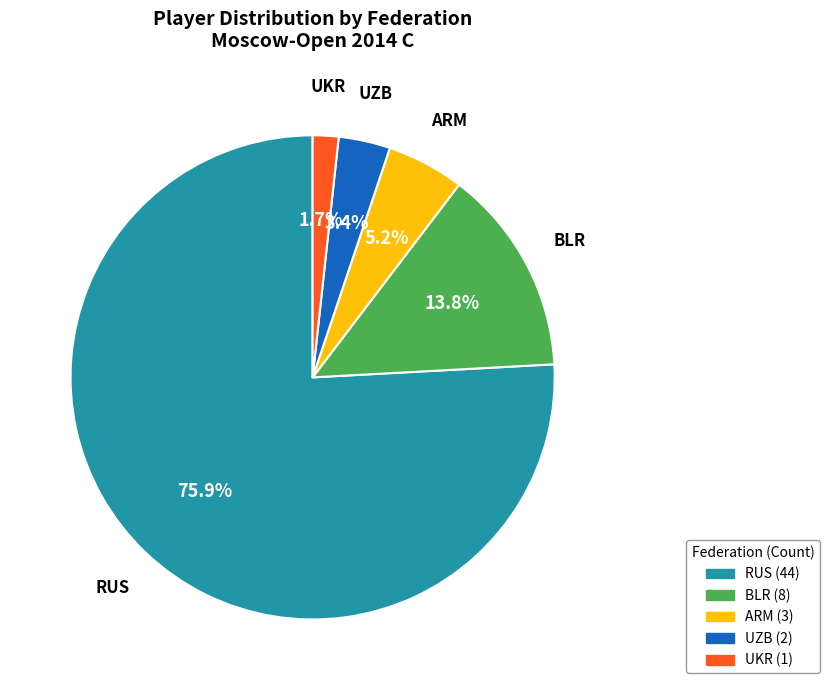

Combined, what portion of the pie is BLR and ARM?

19.0%